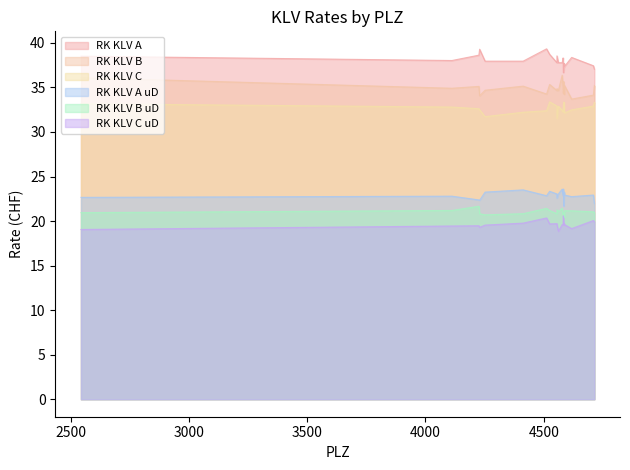

What is the label of the 19th point from the right?

4556